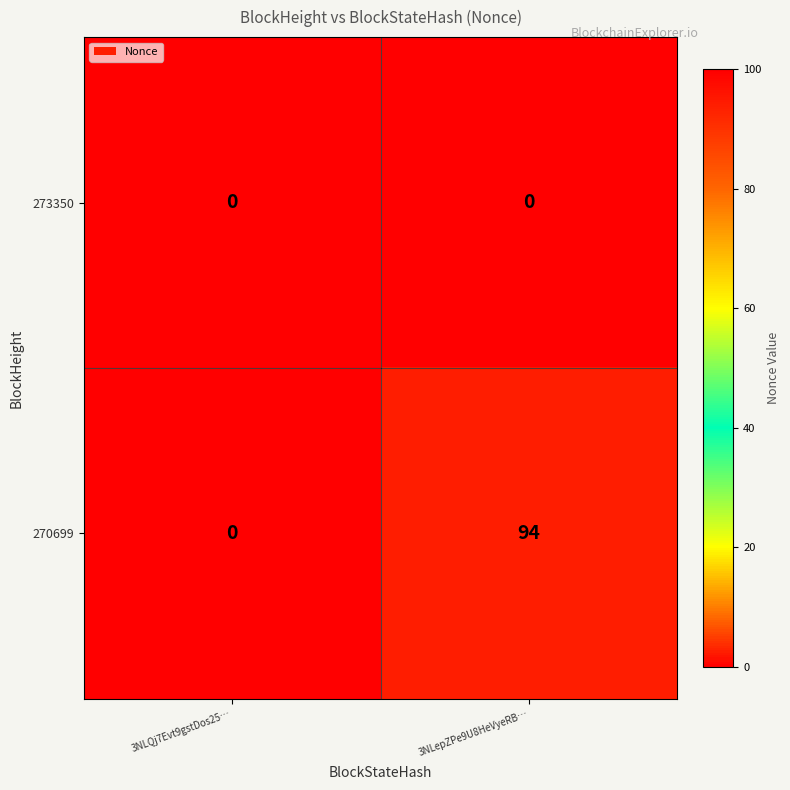

List the series in order of their peak value, lowest first.

273350, 270699